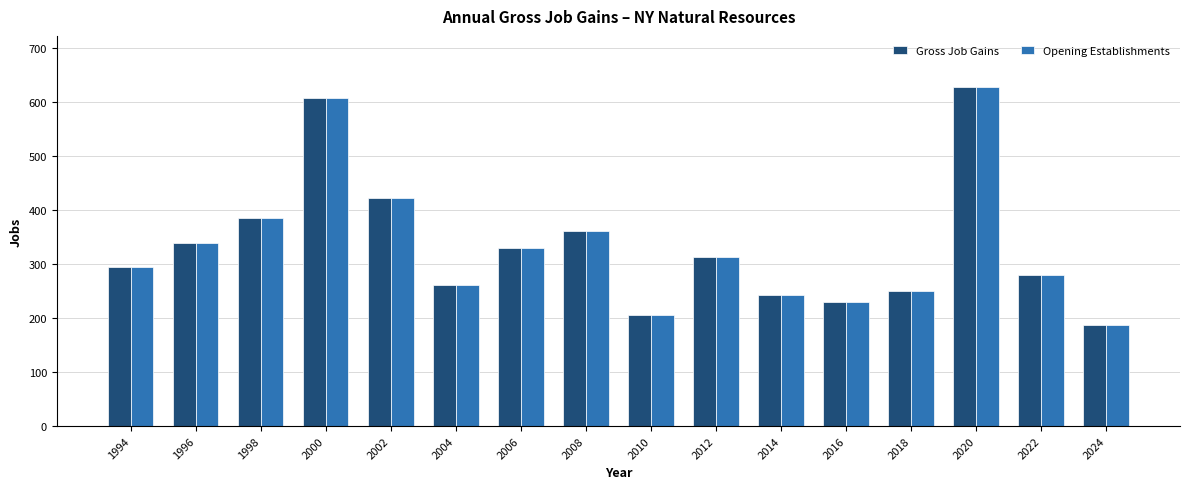

At which category is the sum across all series the highest?

2020